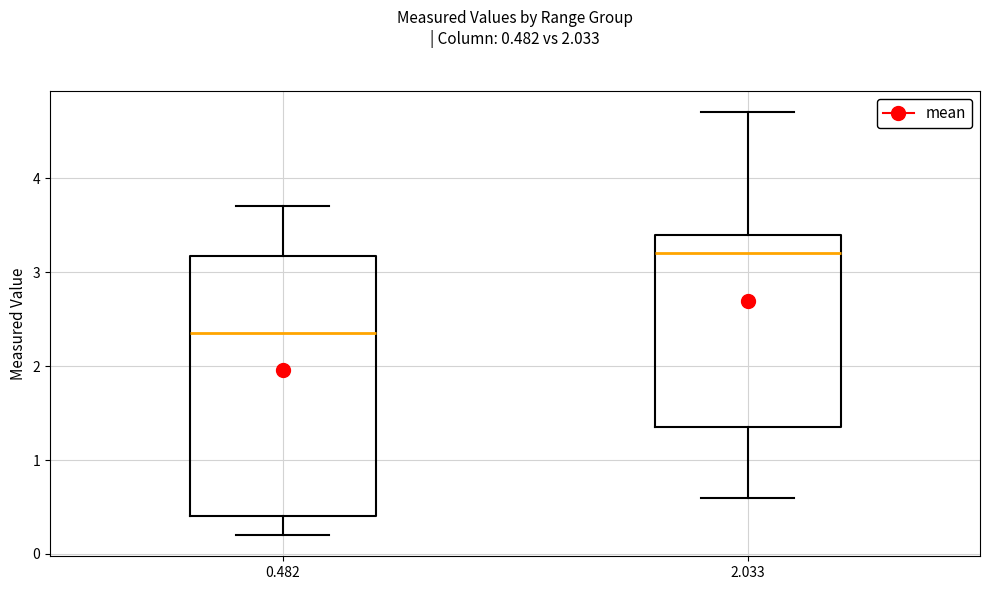

Which box's median line is the lowest?

0.482